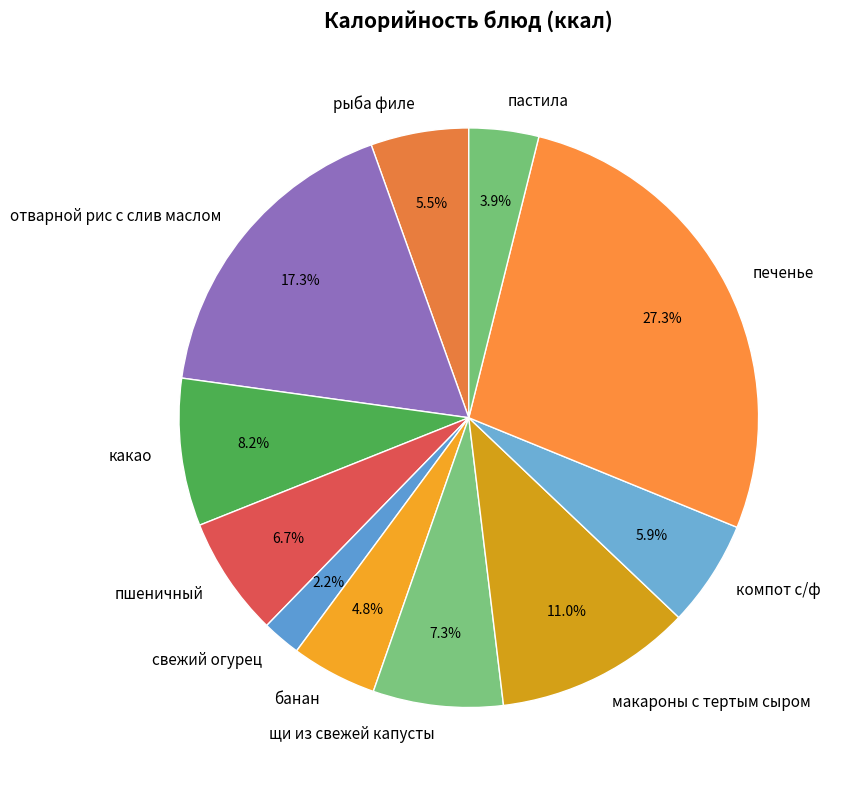

True or false: щи из свежей капусты accounts for 7% of the total.

True